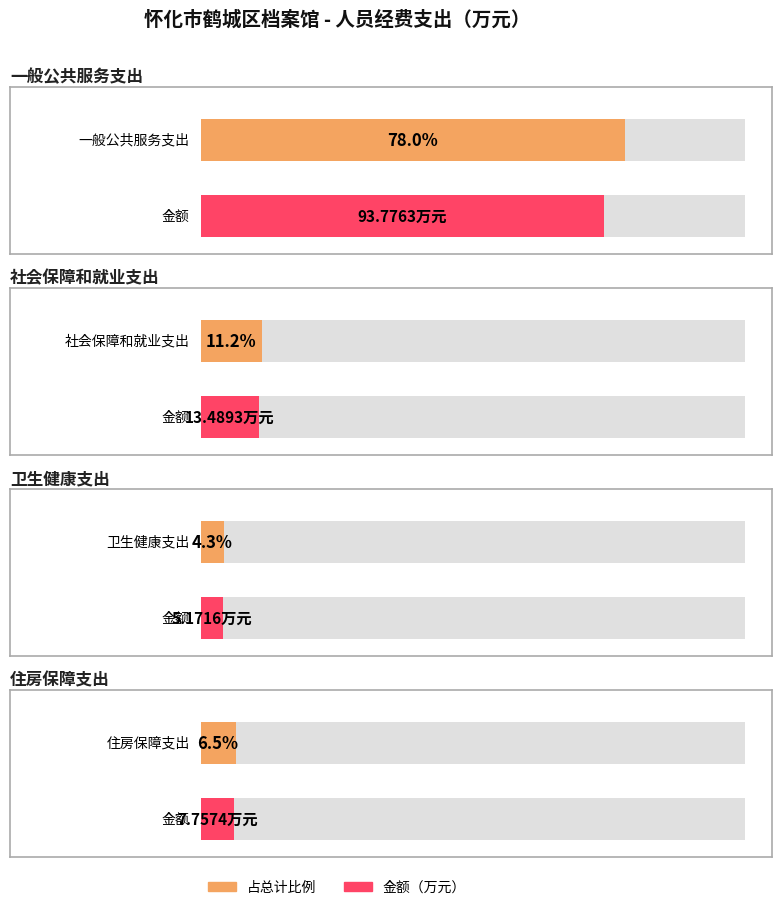

What is the label of the 3rd bar from the right?

社会保障和就业支出